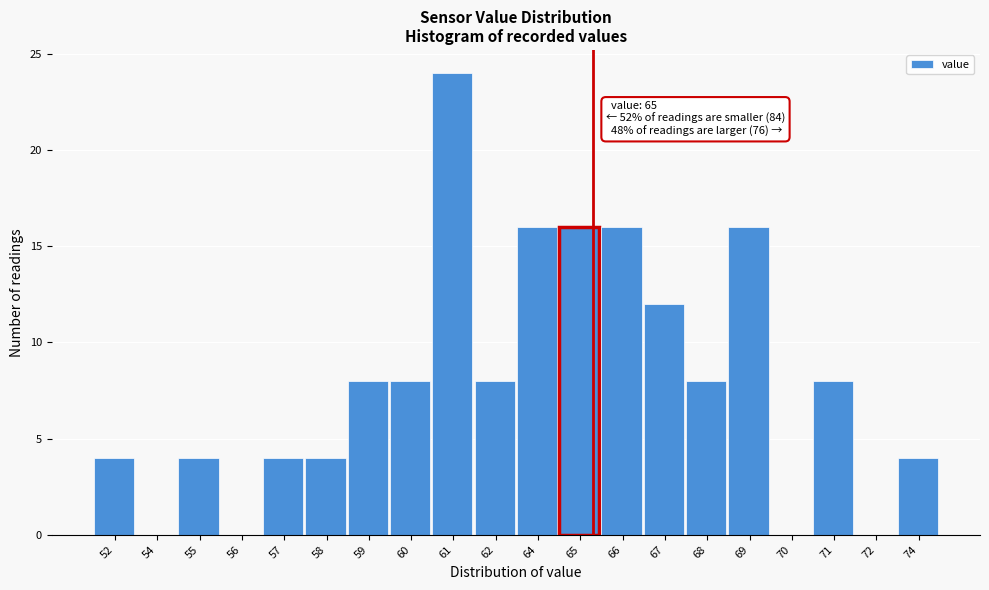

Reading right to left, list all the values displayed in this chart.

74=4	72=0	71=8	70=0	69=16	68=8	67=12	66=16	65=16	64=16	62=8	61=24	60=8	59=8	58=4	57=4	56=0	55=4	54=0	52=4